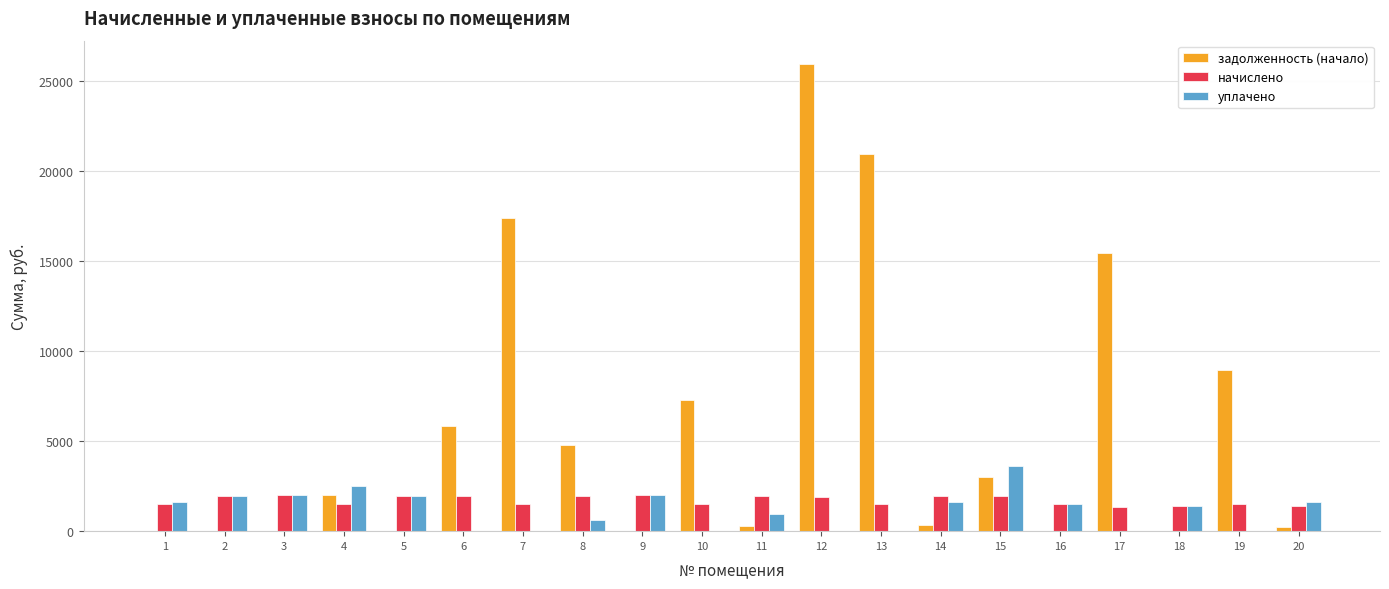

How many distinct data groups are displayed?

3